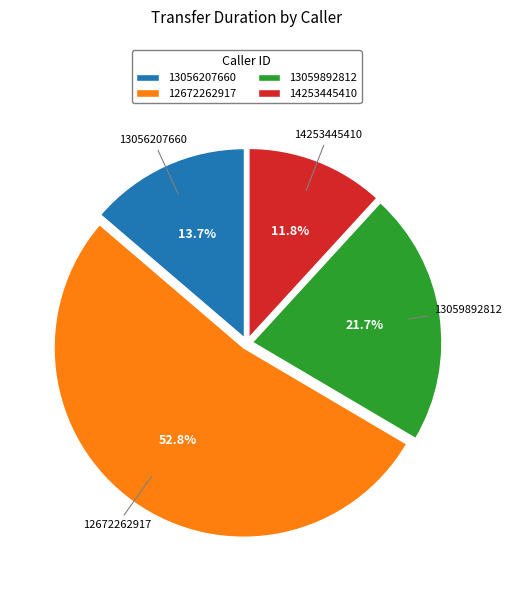

Which slice represents more than half of the pie?

12672262917